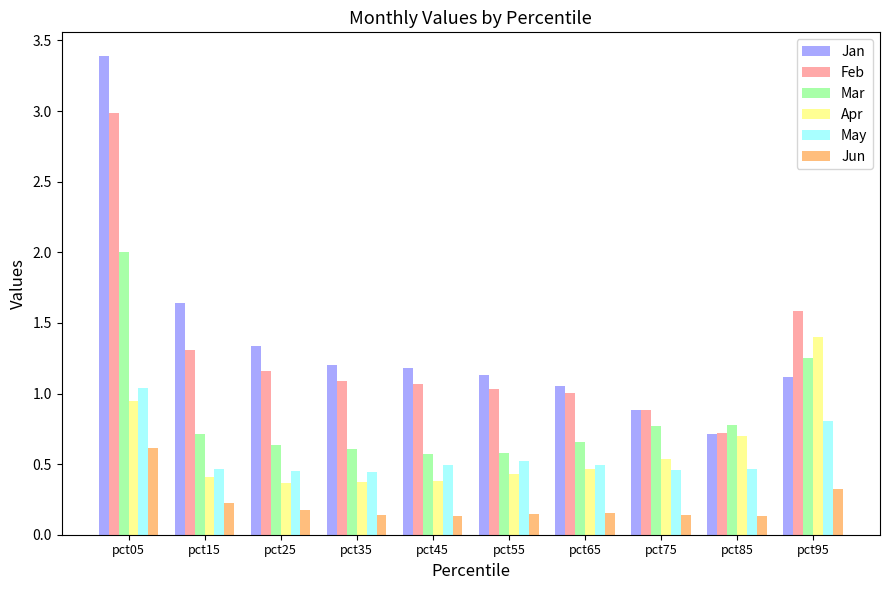

At which label does May reach its peak?

pct05